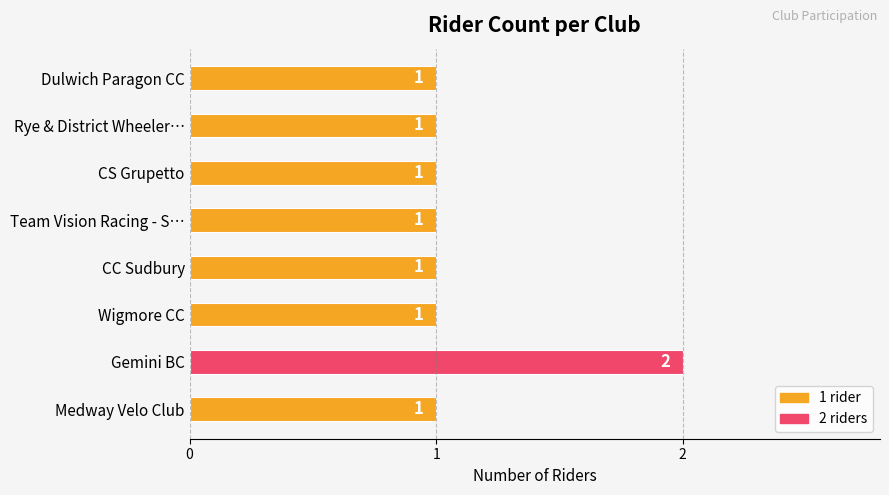

Is it true that the value at Gemini BC is 1?

False